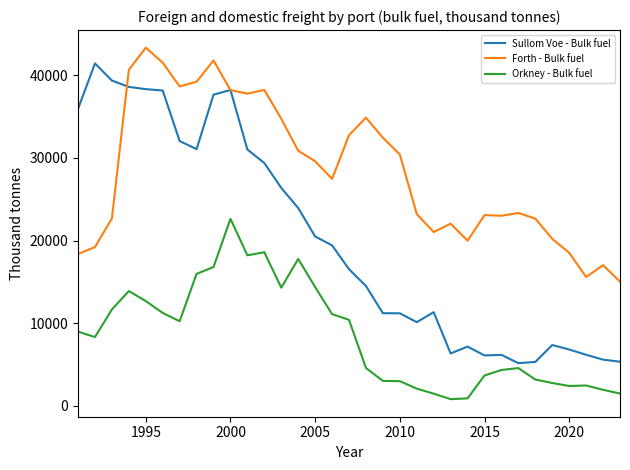

What is the minimum value shown in the chart?

825